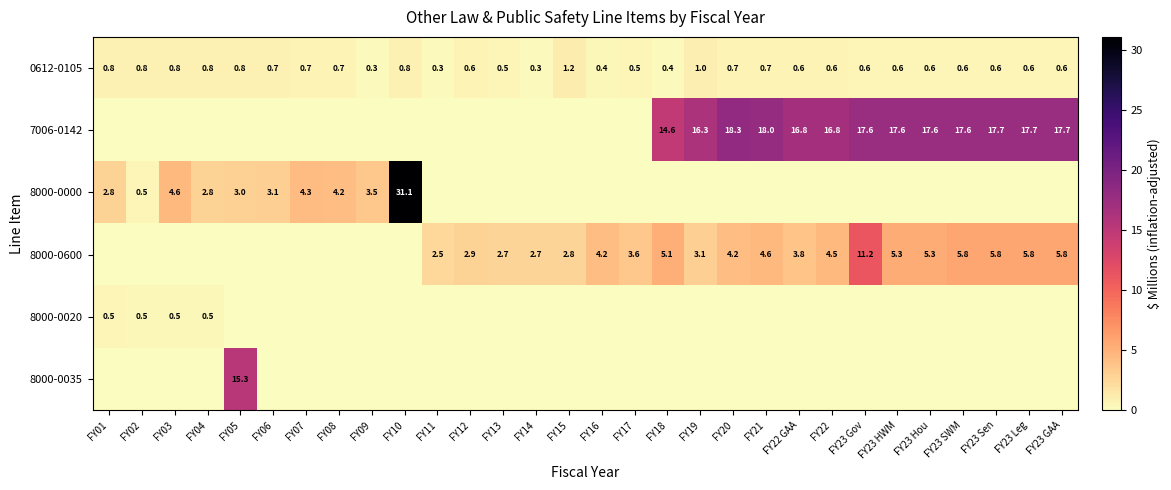

The value of 7006-0142 at FY22 is 16.8. True or false?

True